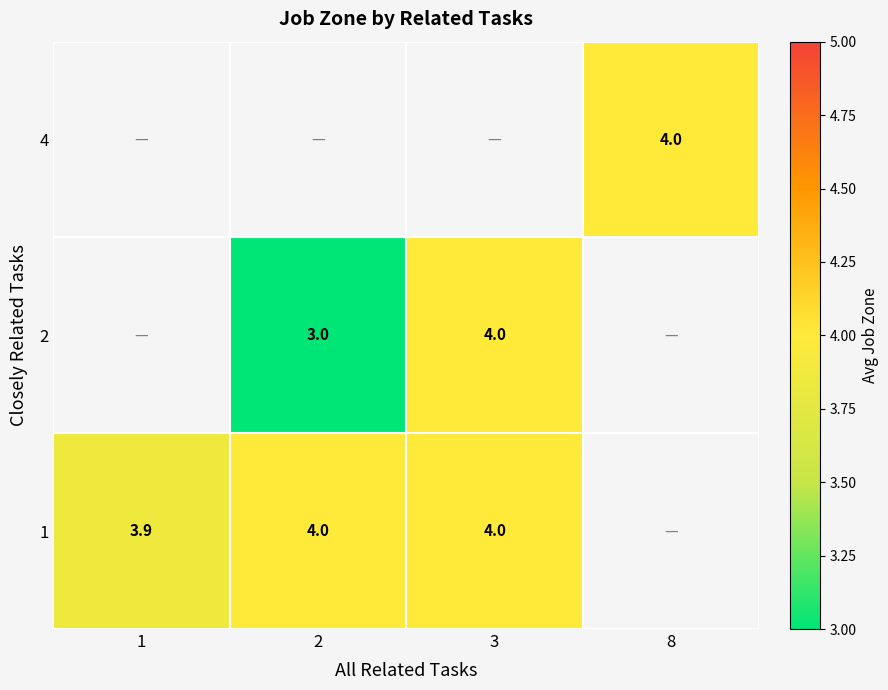

The 1 series shows 5.4 at 3. True or false?

False